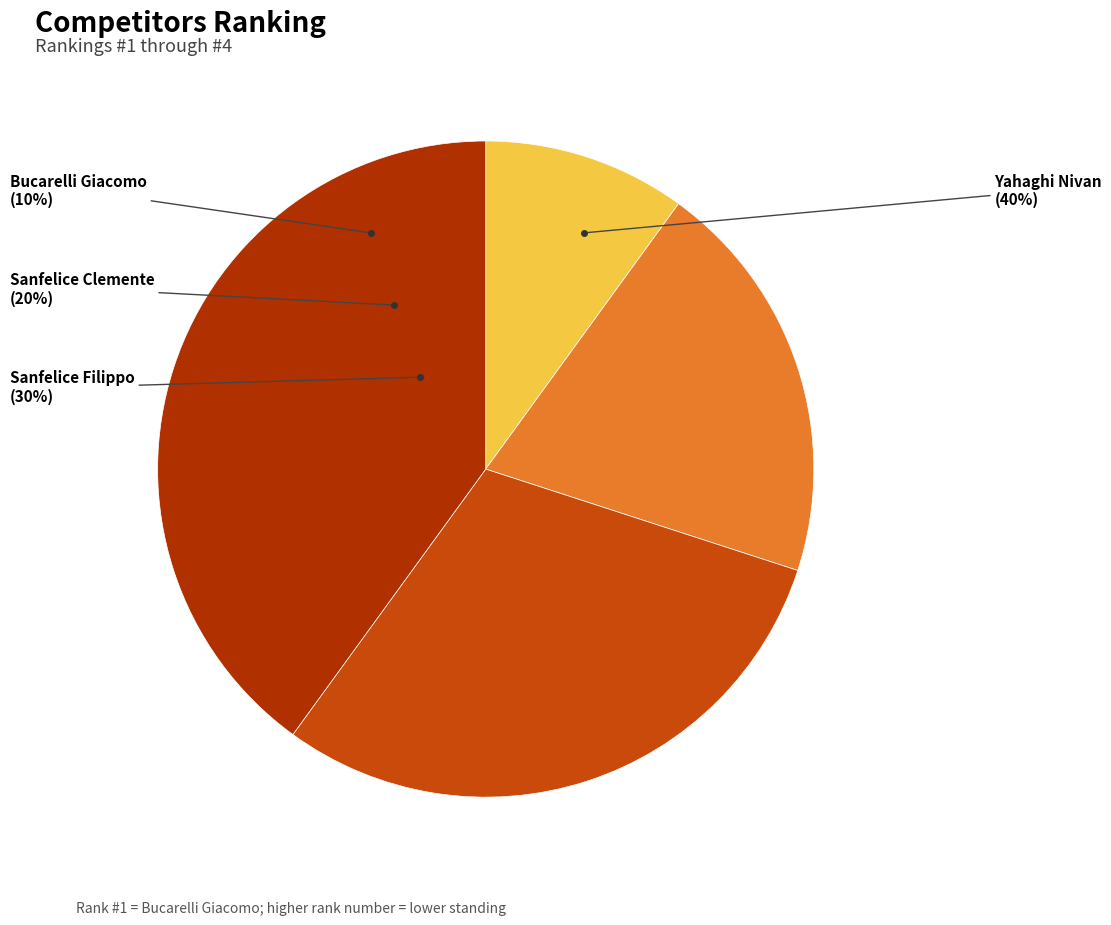

What is the ratio of the value at Bucarelli Giacomo to the value at Sanfelice Clemente?

0.5